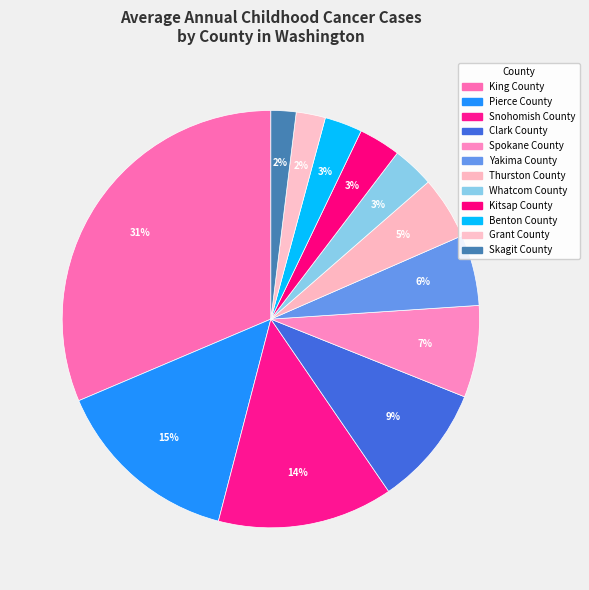

Does Yakima County represent more than half of the total?

No